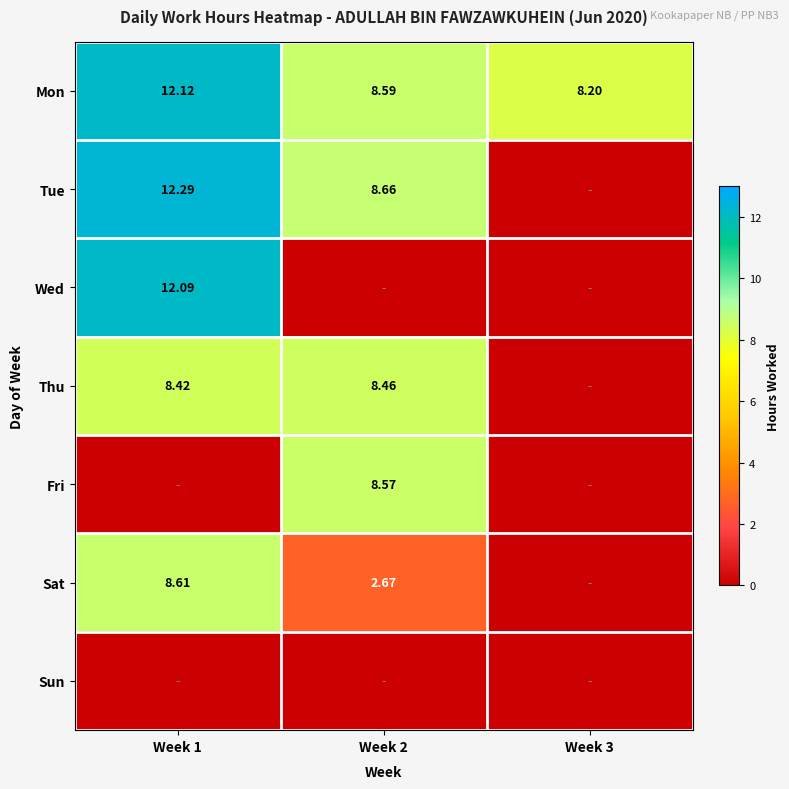

Which has a higher value, Week 1 or Week 3?

Week 1